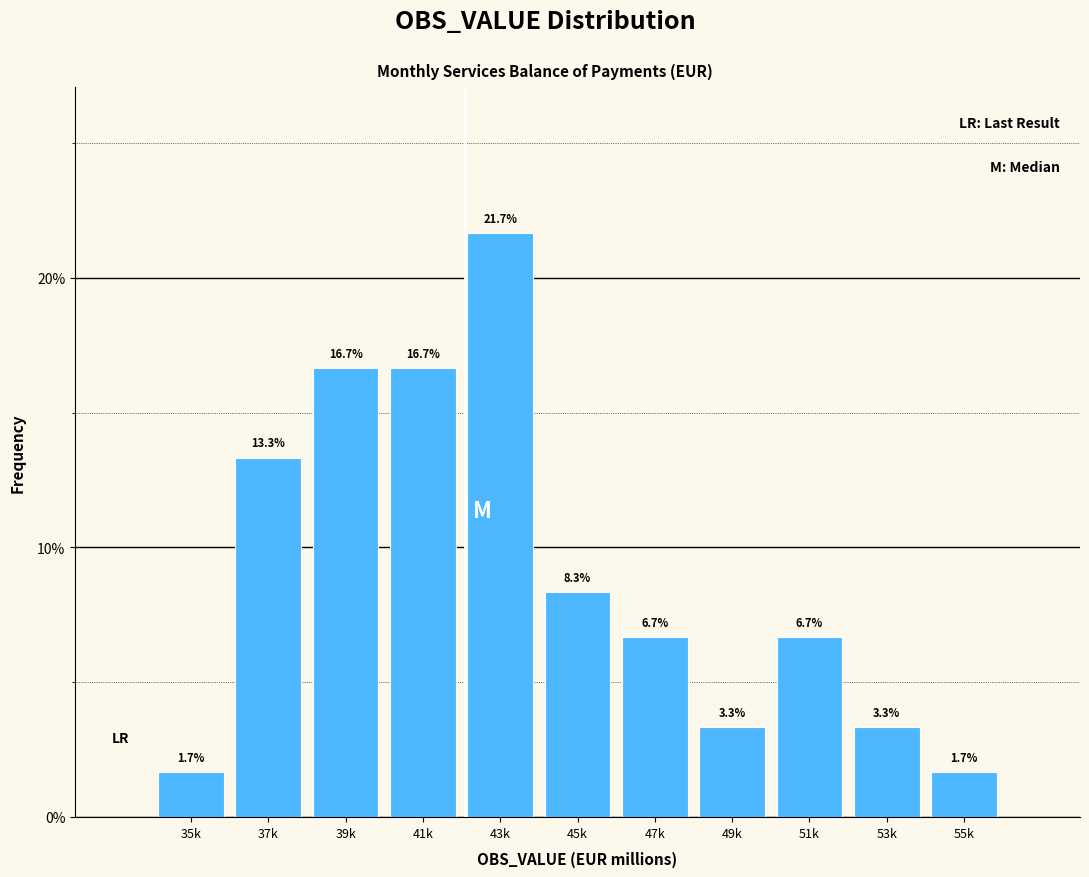

Reading left to right, list all the values displayed in this chart.

35k=1.7	37k=13.3	39k=16.7	41k=16.7	43k=21.7	45k=8.3	47k=6.7	49k=3.3	51k=6.7	53k=3.3	55k=1.7